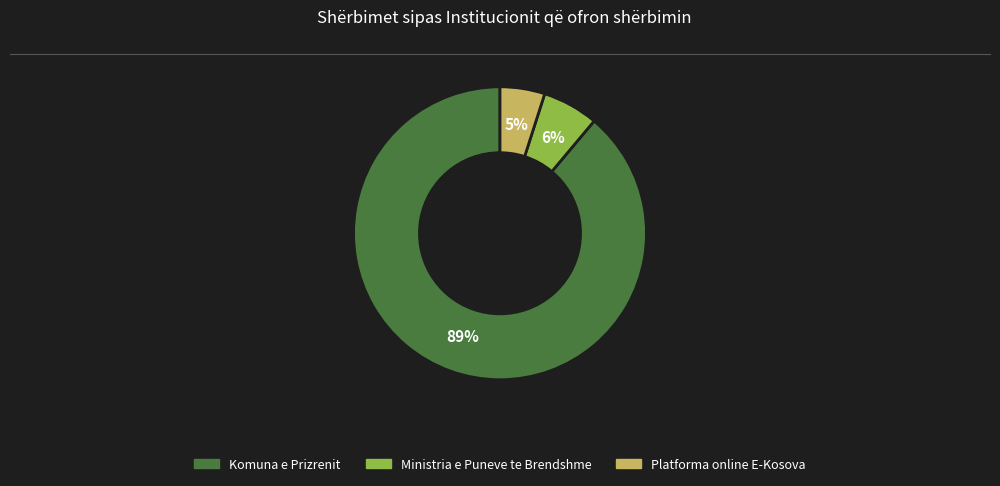

Which has a higher value, Ministria e Puneve te Brendshme or Platforma online E-Kosova?

Ministria e Puneve te Brendshme